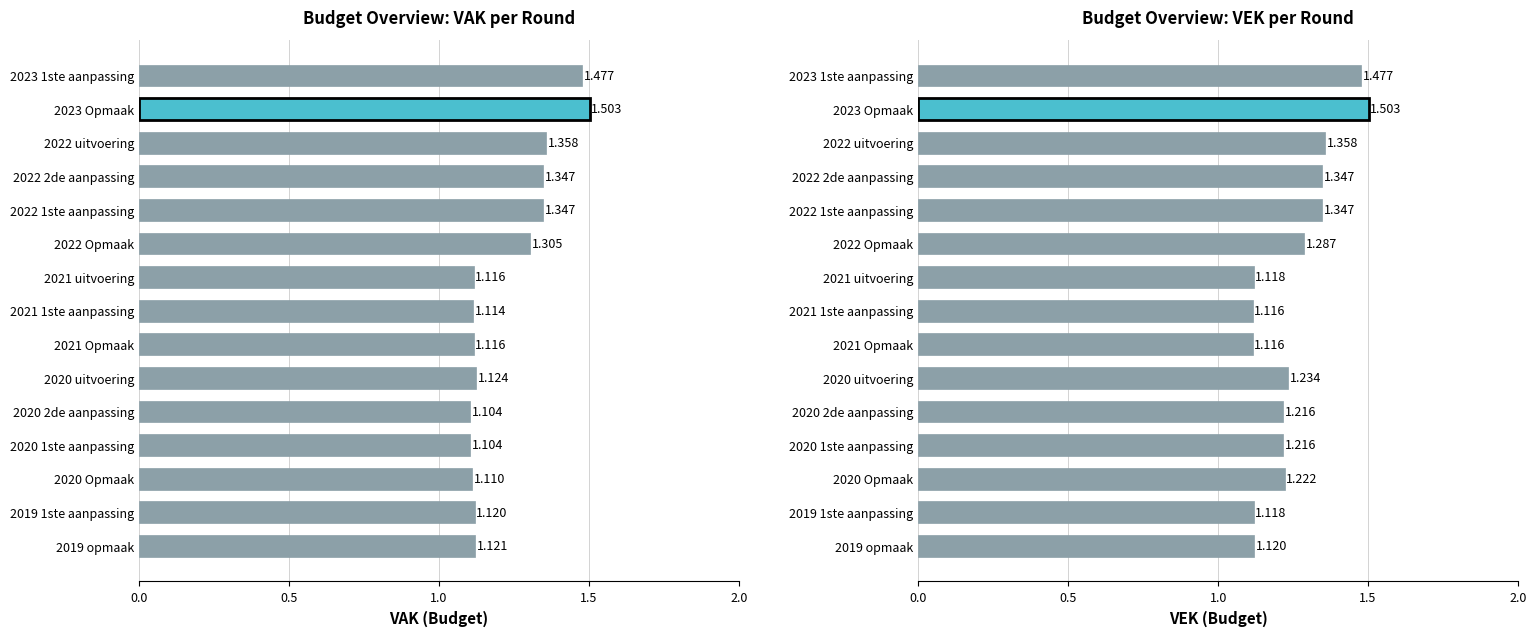

What are all the series names shown in the legend?

VAK, VEK